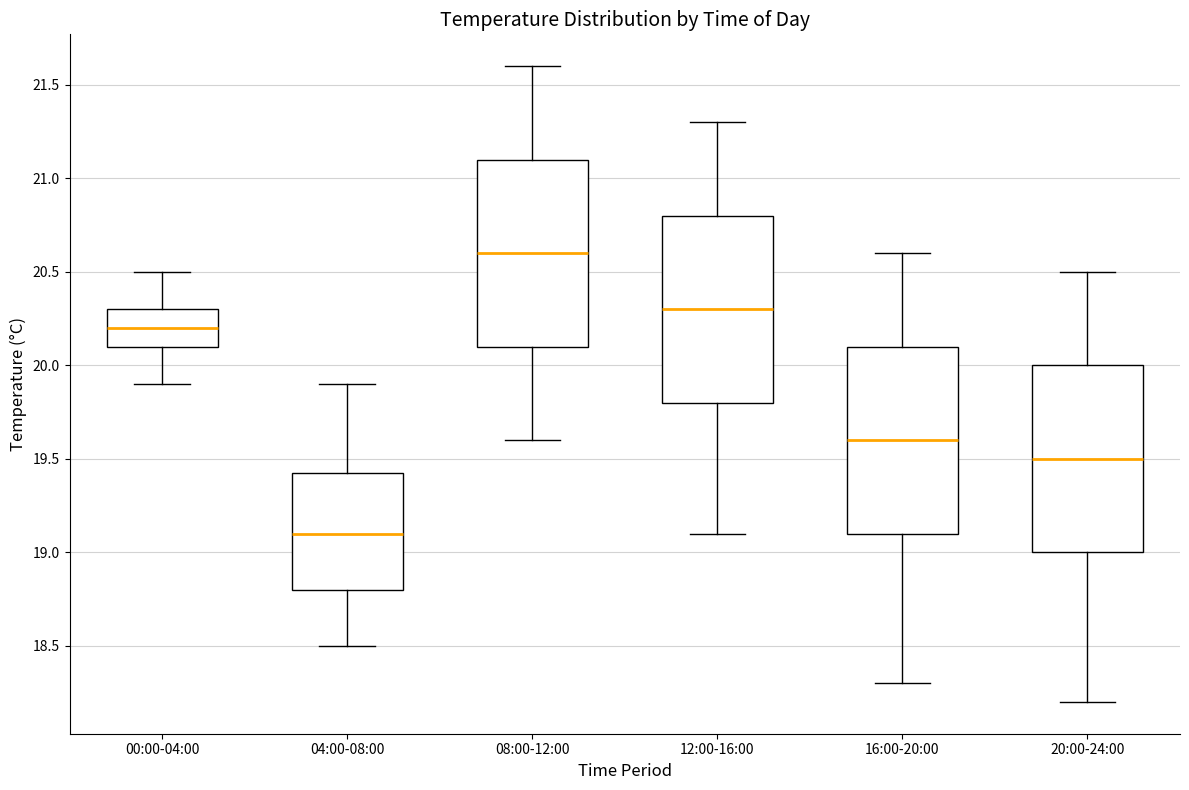

Reading left to right, transcribe this box plot: for each box, give where its median line is, the range the box spans, and where its two whiskers end, as read against the y-axis. The values are not printed on the chart, so give them approximately, as read against the axis.

00:00-04:00: median 20.20, box 20.10 to 20.30, whiskers 19.90 to 20.50
04:00-08:00: median 19.10, box 18.80 to 19.45, whiskers 18.50 to 19.90
08:00-12:00: median 20.60, box 20.10 to 21.10, whiskers 19.60 to 21.60
12:00-16:00: median 20.30, box 19.80 to 20.80, whiskers 19.10 to 21.30
16:00-20:00: median 19.60, box 19.10 to 20.10, whiskers 18.30 to 20.60
20:00-24:00: median 19.50, box 19.00 to 20.00, whiskers 18.20 to 20.50